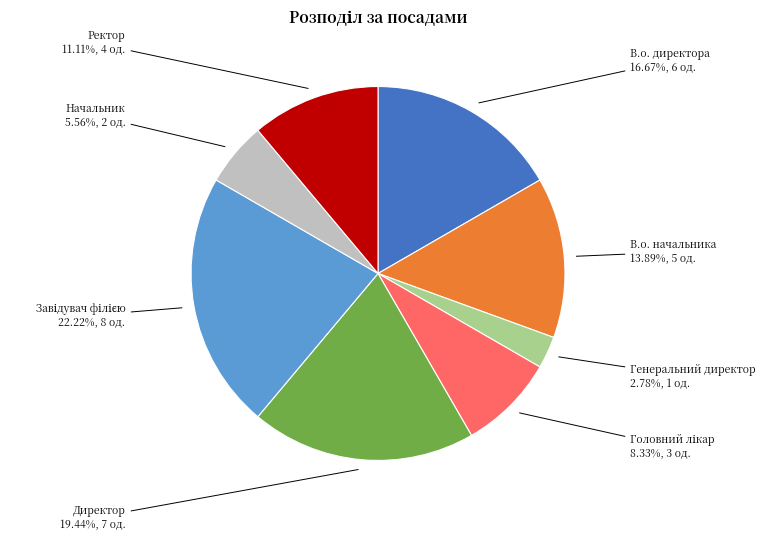

Count the number of slices in the pie.

8